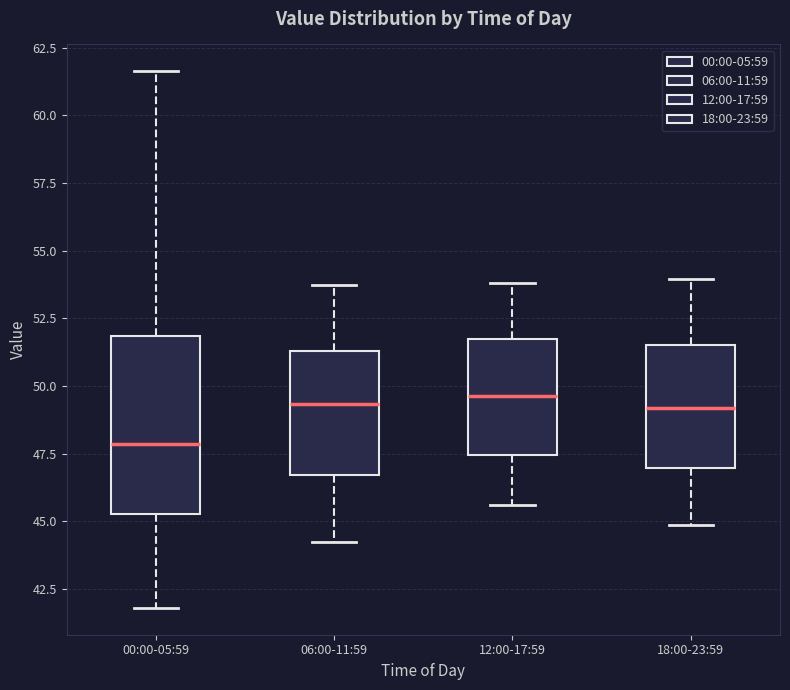

Reading left to right, transcribe this box plot: for each box, give where its median line is, the range the box spans, and where its two whiskers end, as read against the y-axis. The values are not printed on the chart, so give them approximately, as read against the axis.

00:00-05:59: median 48.0, box 45.5 to 52.0, whiskers 42.0 to 61.5
06:00-11:59: median 49.5, box 46.5 to 51.5, whiskers 44.0 to 53.5
12:00-17:59: median 49.5, box 47.5 to 51.5, whiskers 45.5 to 54.0
18:00-23:59: median 49.0, box 47.0 to 51.5, whiskers 45.0 to 54.0